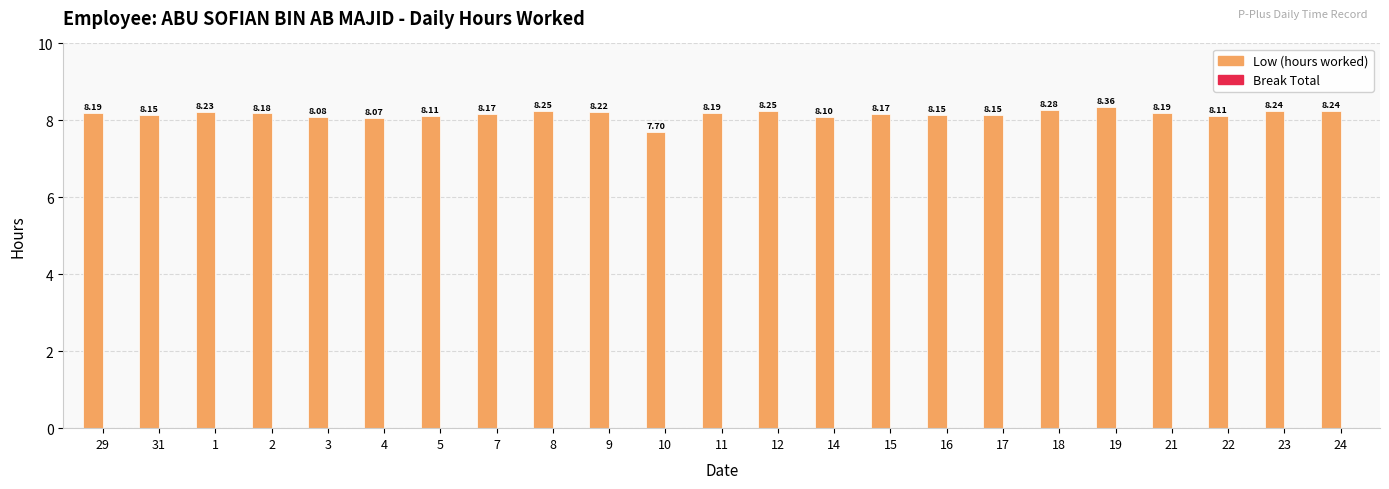

What is the change in value from 16 to 18?

+0.1